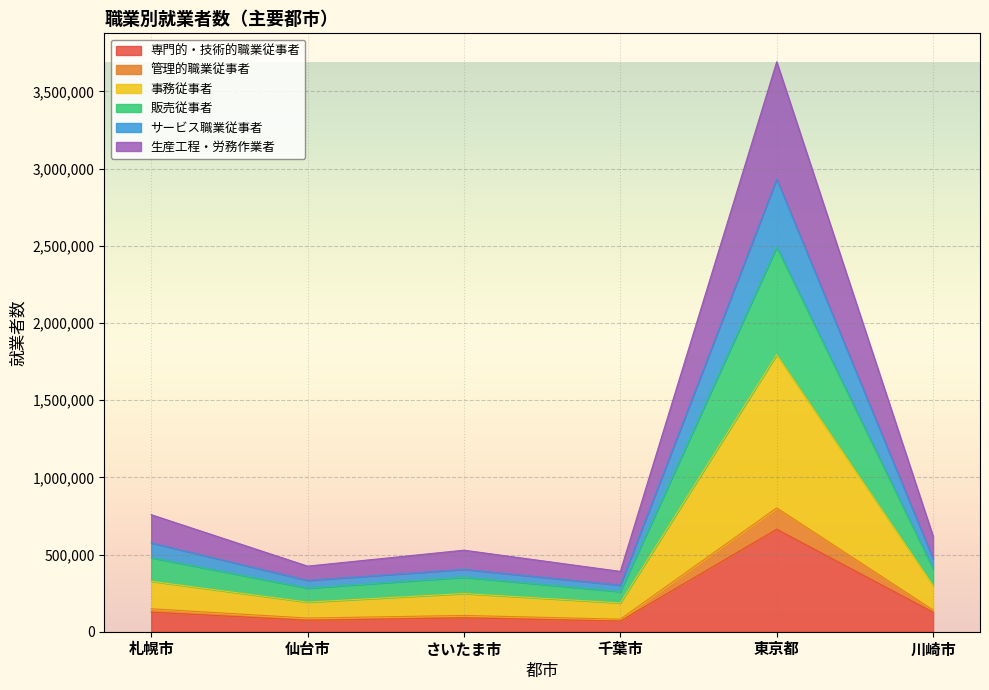

Is it true that 専門的・技術的職業従事者 equals 52071 at 川崎市?

False